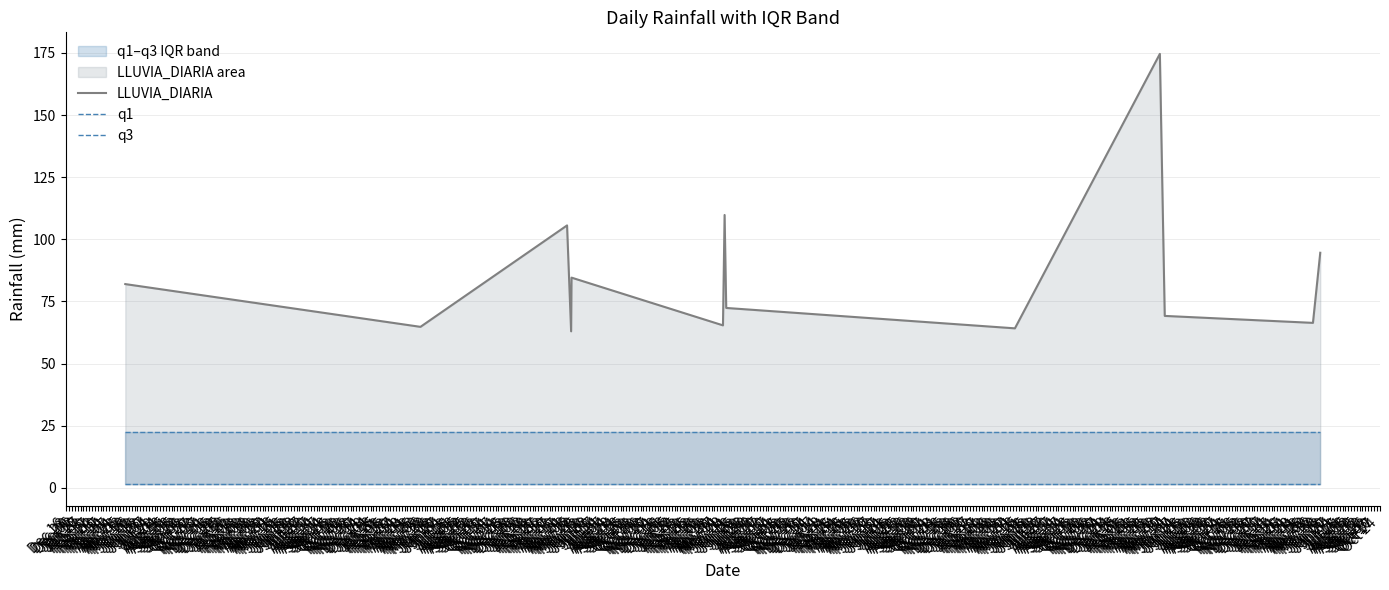

Reading left to right, list all the values displayed in this chart.

LLUVIA_DIARIA: 82.0	64.8	105.6	63.0	84.6	65.4	109.8	72.4	64.2	174.6	69.2	66.4	94.6
q1: 1.4	1.4	1.4	1.4	1.4	1.4	1.4	1.4	1.4	1.4	1.4	1.4	1.4
q3: 22.4	22.4	22.4	22.4	22.4	22.4	22.4	22.4	22.4	22.4	22.4	22.4	22.4